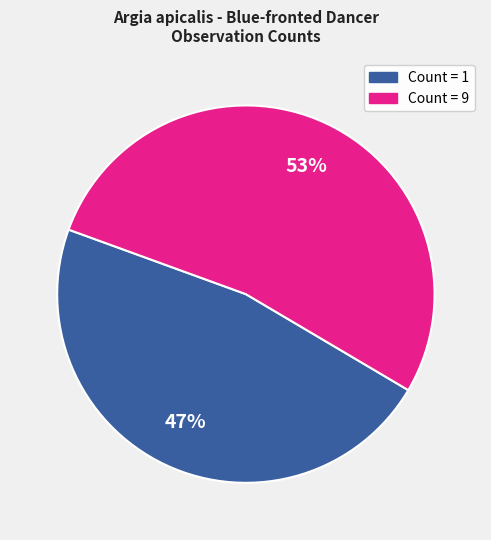

Does any single category account for the majority?

Yes